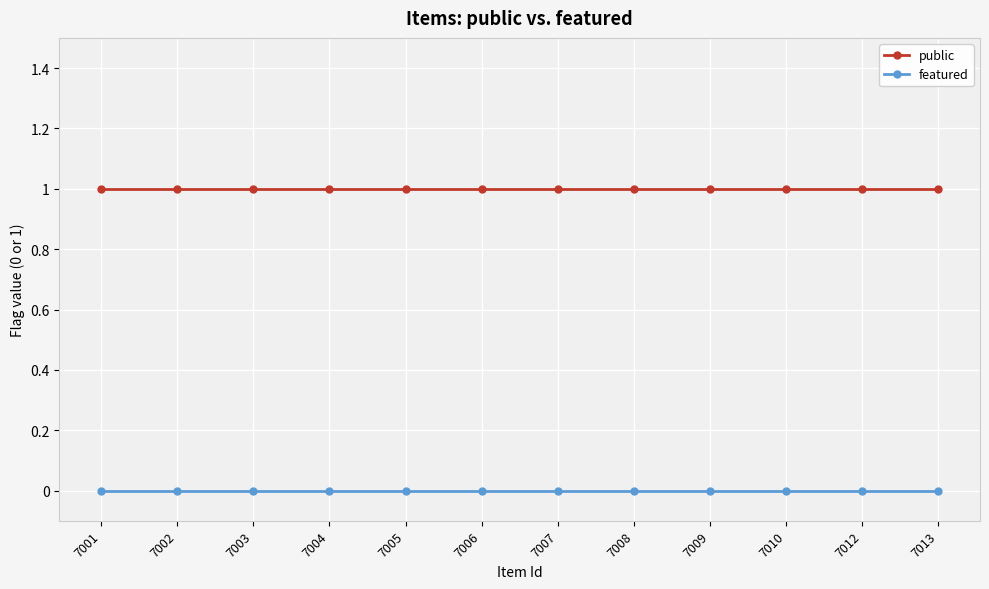

What are all the series names shown in the legend?

public, featured